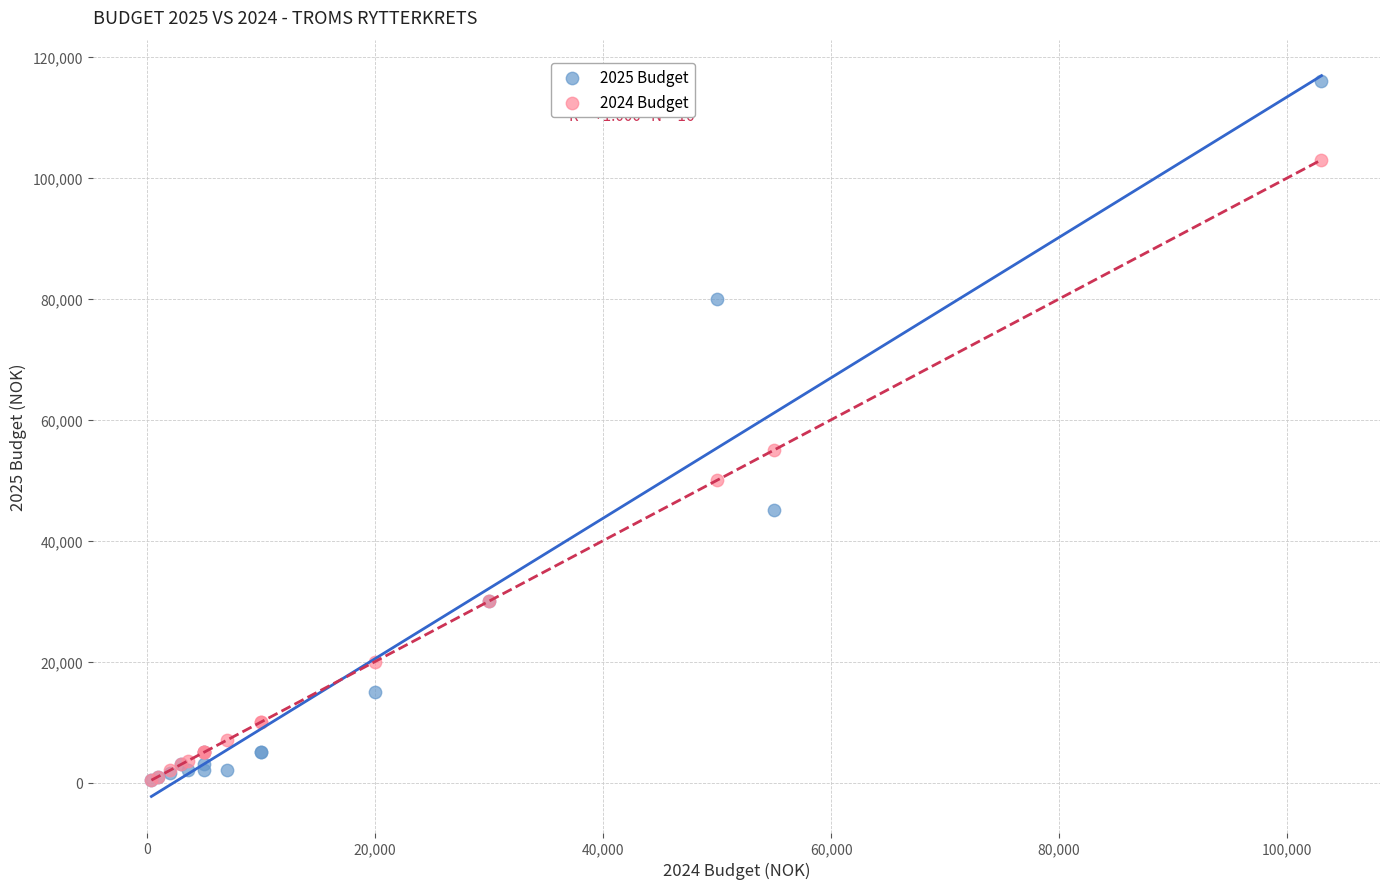

Which series contains the highest Y value?

2025 Budget